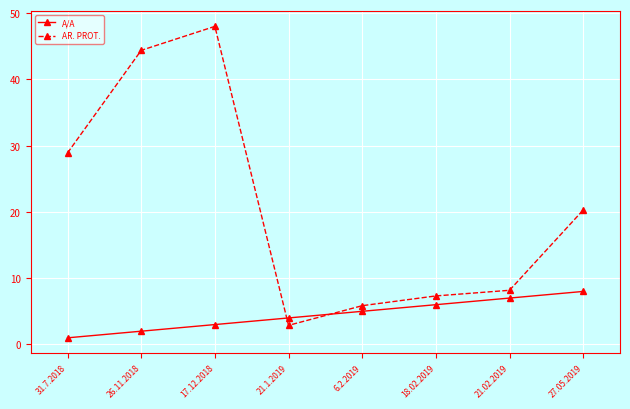

How many series are shown in this chart?

2